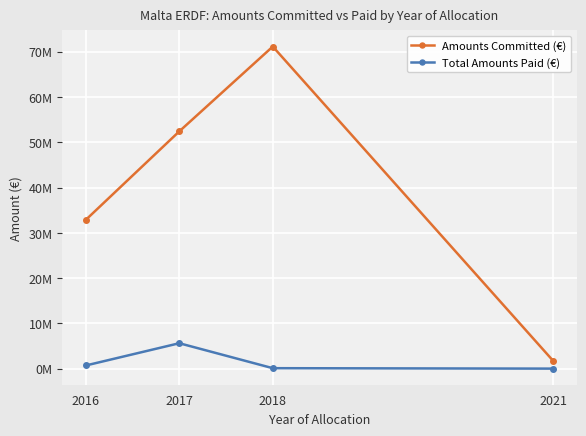

What is the difference between the maximum and minimum values in the Total Amounts Paid (€) series?

5611036.6